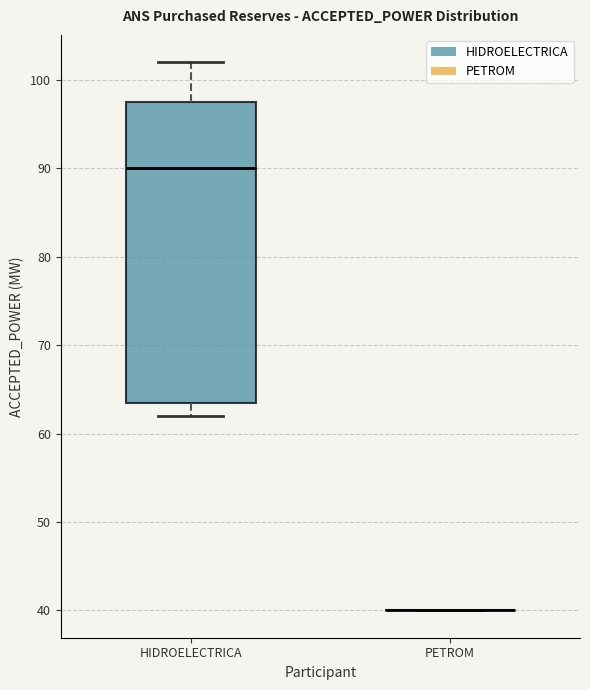

Reading left to right, read every box against the y-axis: the position of its median line, the range the box covers, and the ends of its whiskers. The values are not printed on the chart, so give them approximately, as read against the axis.

HIDROELECTRICA: median 90, box 64 to 98, whiskers 62 to 102
PETROM: box collapsed to a line at 40, whiskers 40 to 40